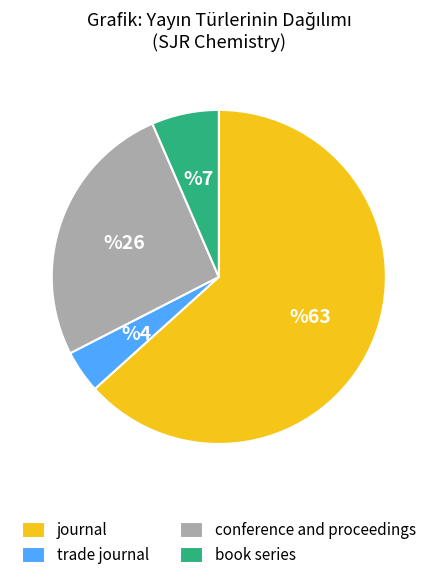

Do conference and proceedings and trade journal together represent more than half of the pie?

No